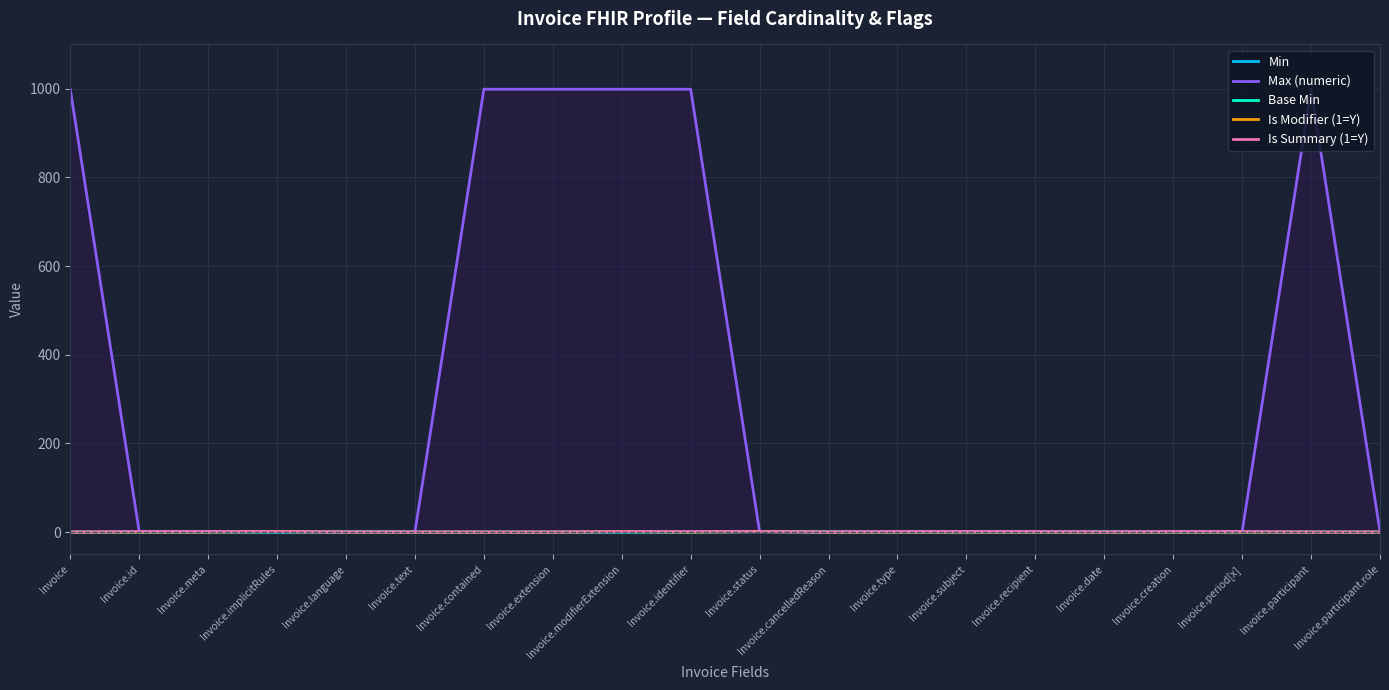

Which category has the lowest value in the Max (numeric) series?

Invoice.id